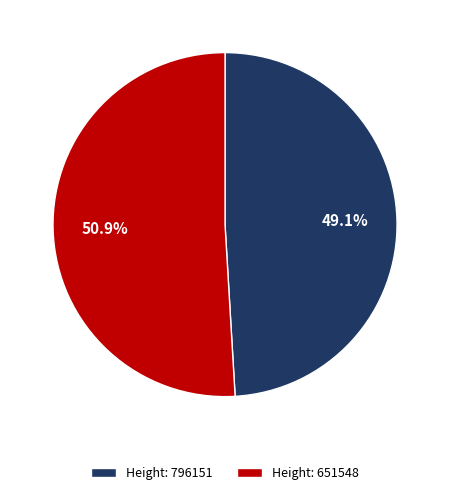

To the nearest percent, what is the difference between the largest and smallest slice percentages?

2%